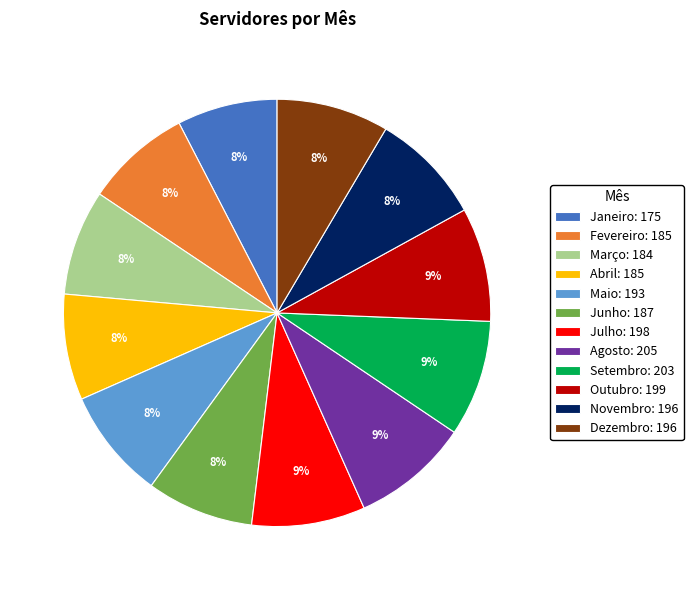

Is Fevereiro: 185 the majority of the pie?

No